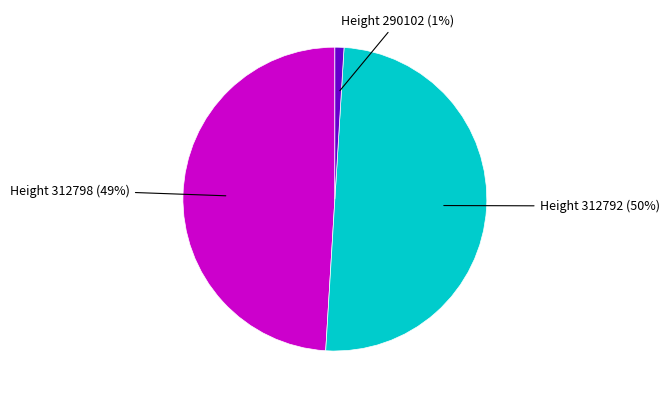

To the nearest percent, what is the difference between the largest and smallest slice percentages?

49%